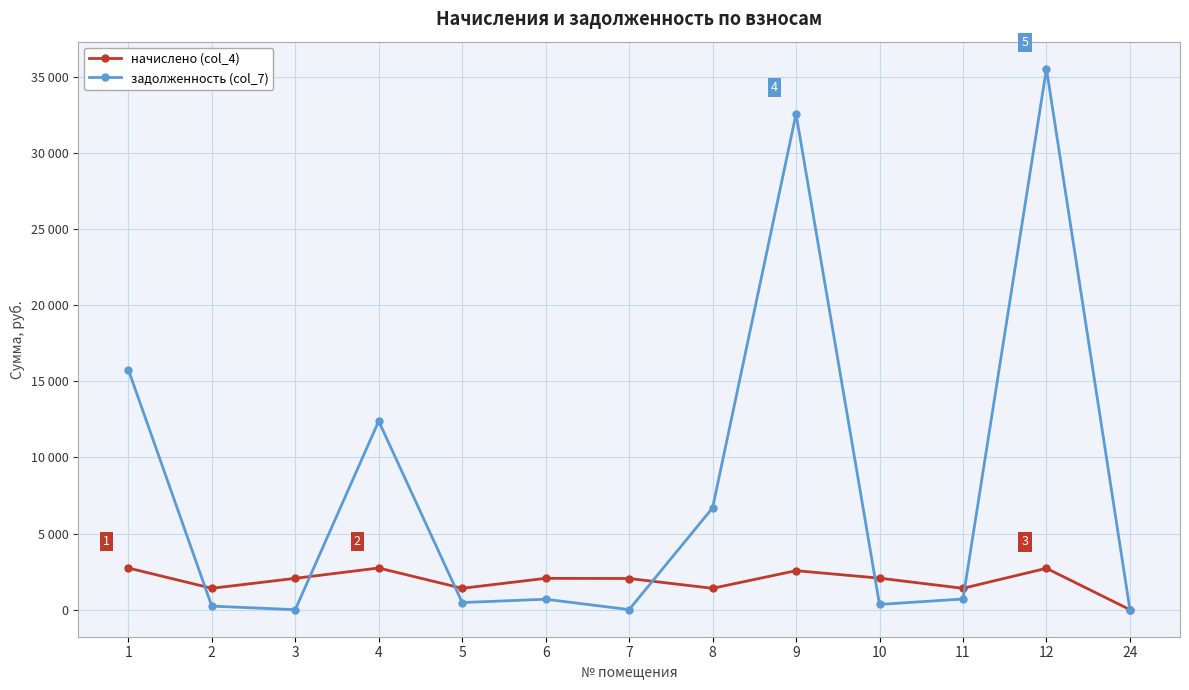

True or false: начислено (col_4) has a value of 3616.0 at 7.

False